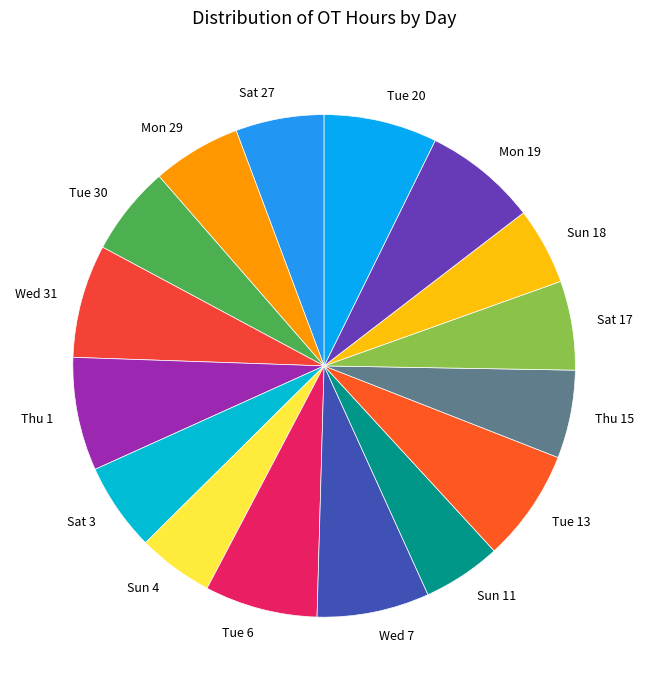

Is there any slice that represents more than half of the pie?

No